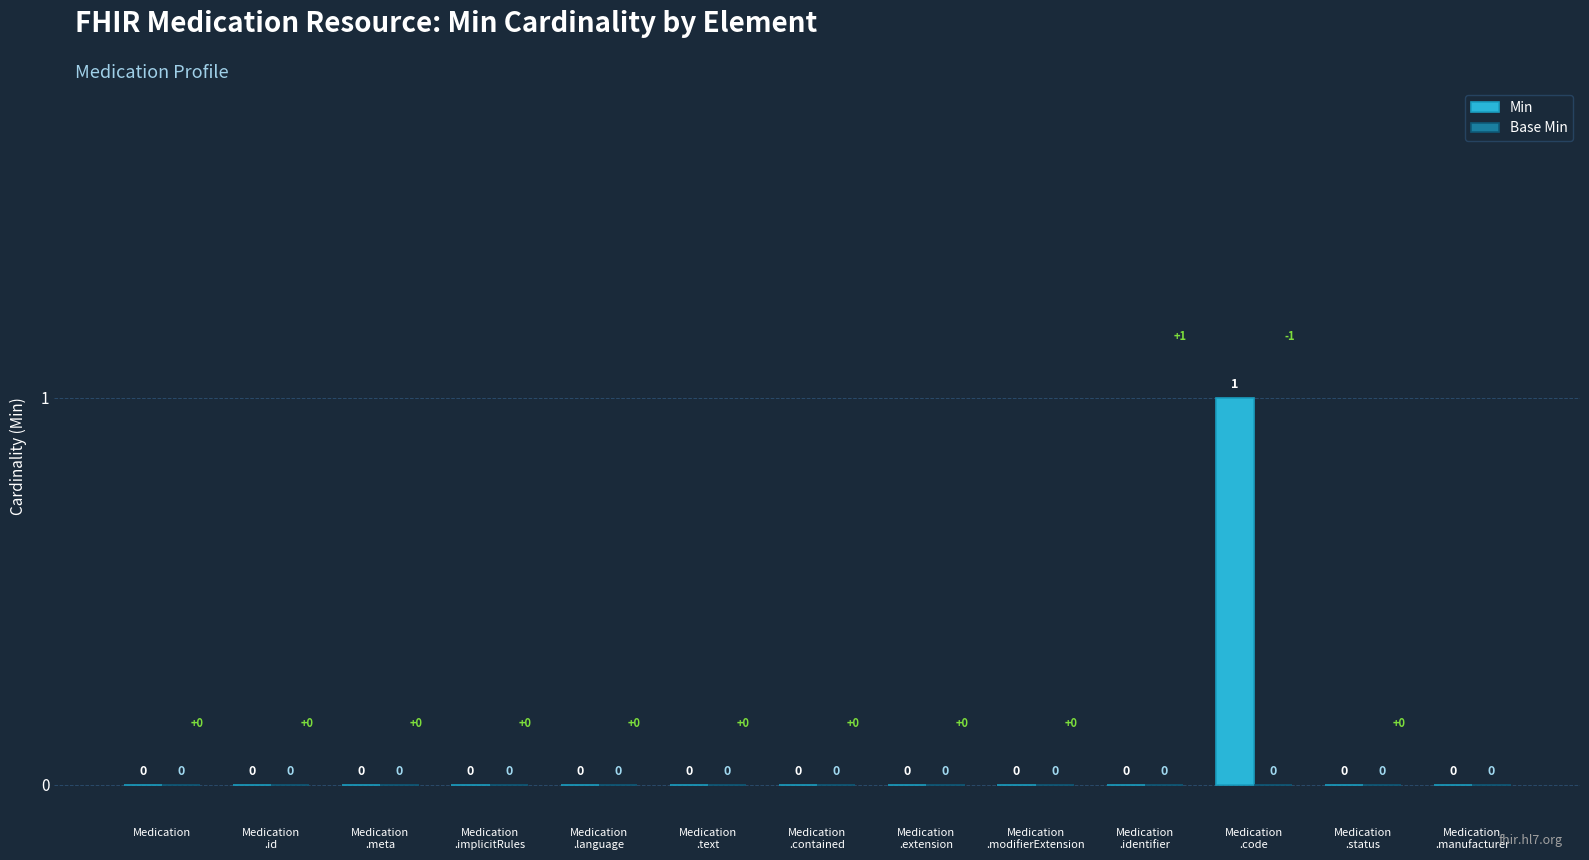

How many values are between 0 and 1?

13